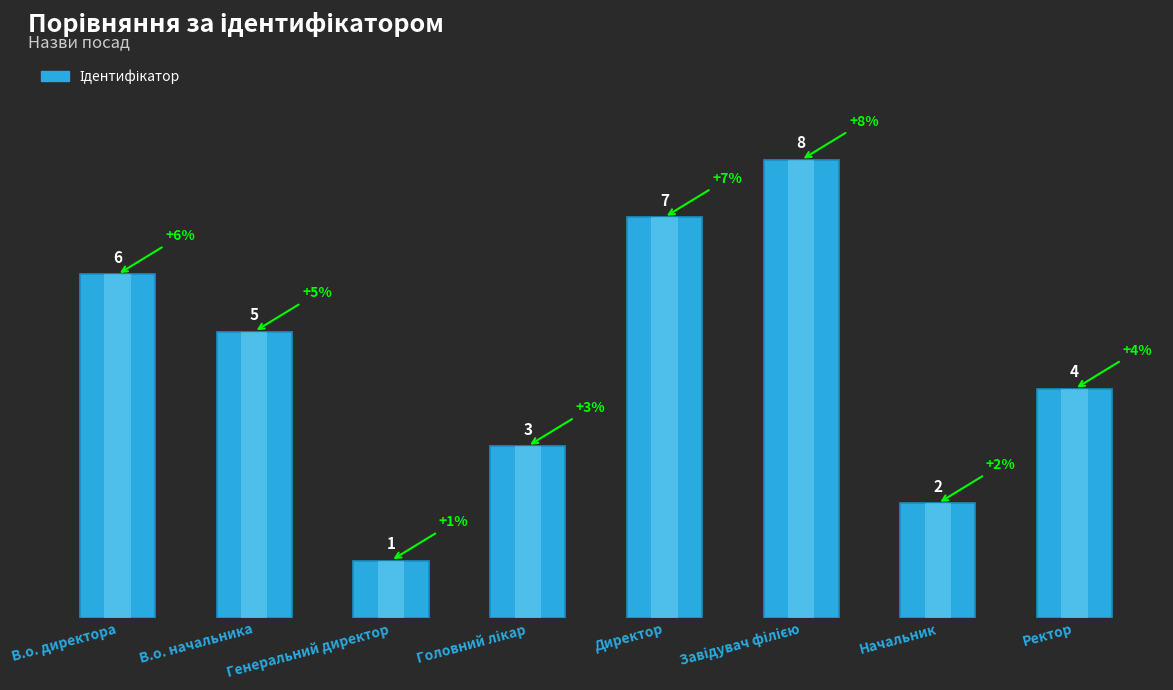

What value does the data have at В.о. директора?

6